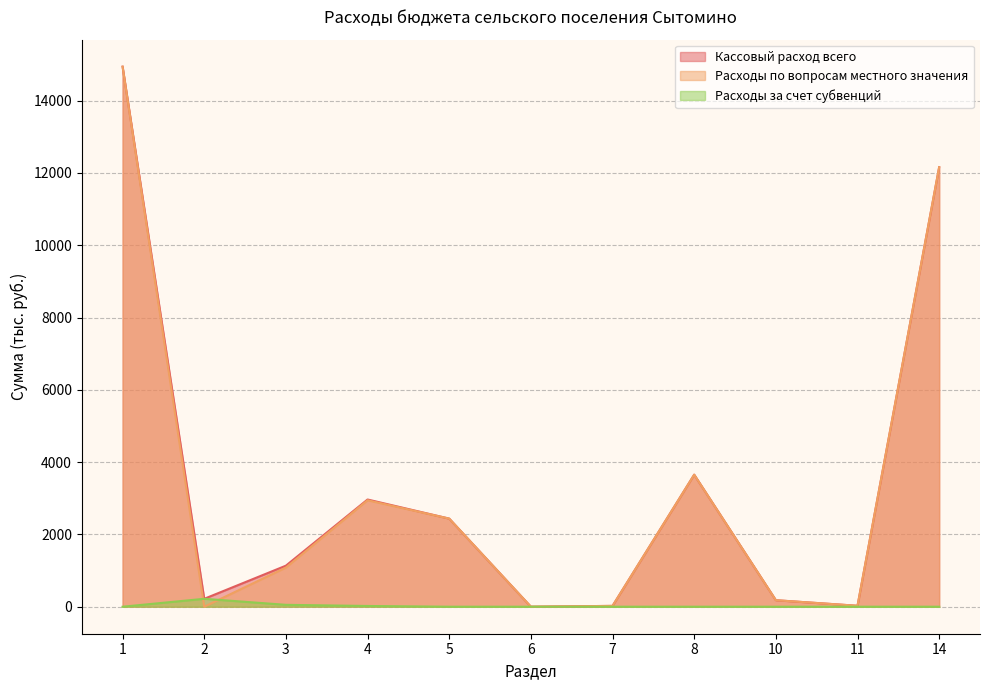

Reading right to left, list all the values displayed in this chart.

Кассовый расход всего: 12158.8	26.0	180.0	3652.2	23.0	0.4	2437.4	2965.9	1135.4	219.0	14939.5
Расходы по вопросам местного значения: 12158.8	26.0	180.0	3652.2	23.0	0.4	2437.4	2945.3	1083.1	0.0	14939.5
Расходы за счет субвенций: 0.0	0.0	0.0	0.0	0.0	0.0	0.0	20.6	52.3	219.0	0.0